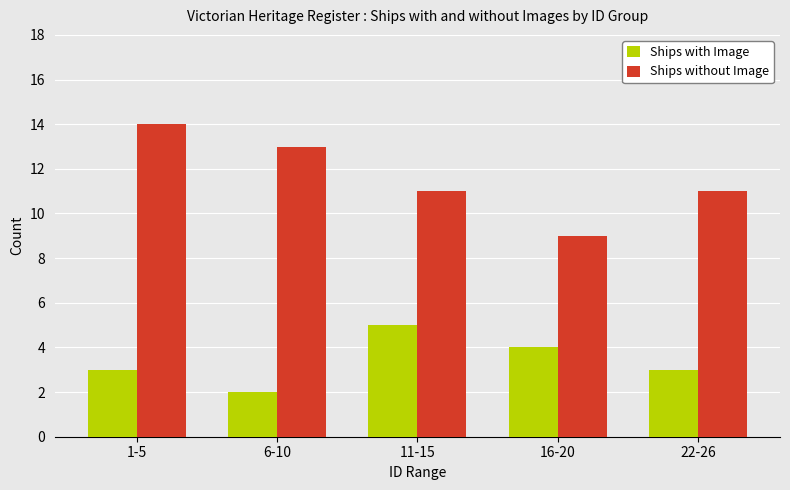

What is the difference between the maximum and minimum values in the Ships with Image series?

3